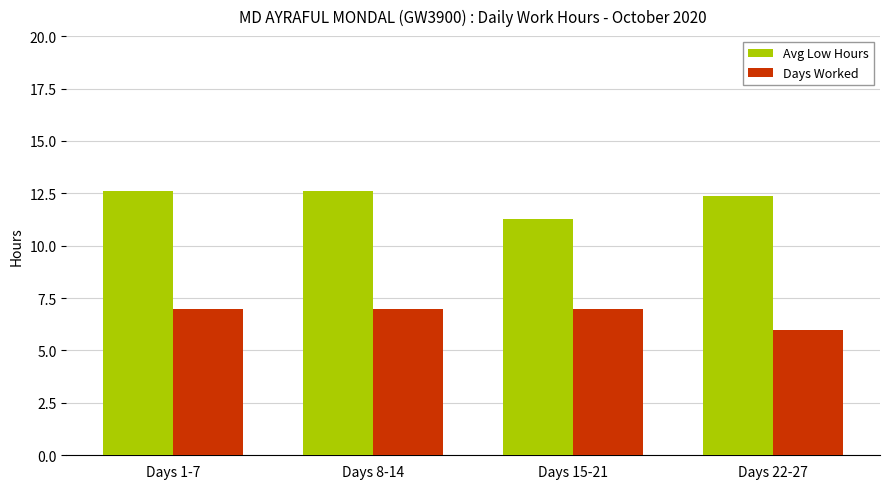

Reading left to right, extract all data points from this chart.

Avg Low Hours: 12.6	12.6	11.3	12.4
Days Worked: 7.0	7.0	7.0	6.0